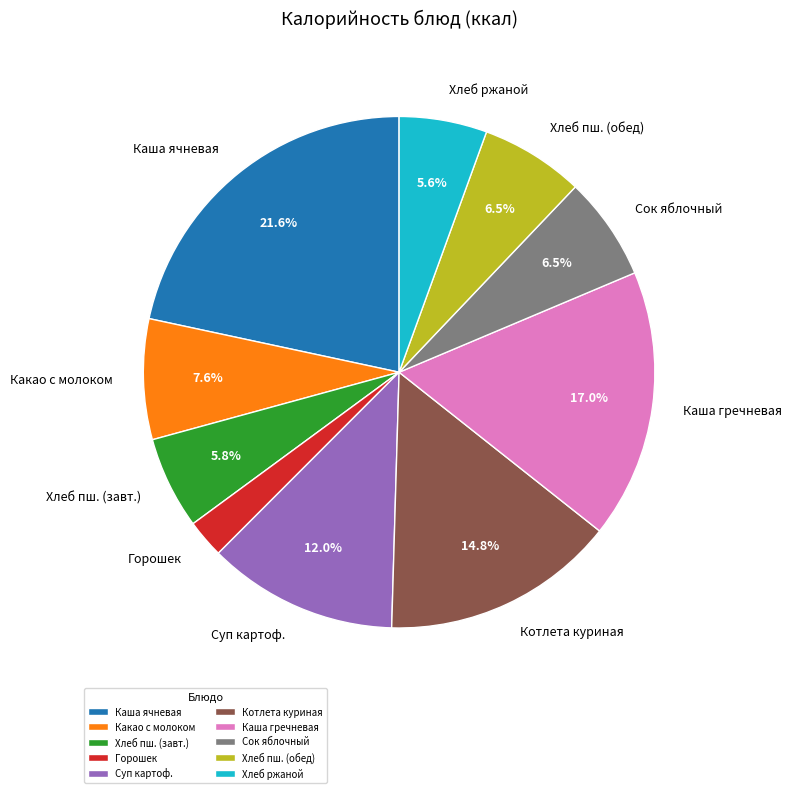

Does any single category account for the majority?

No